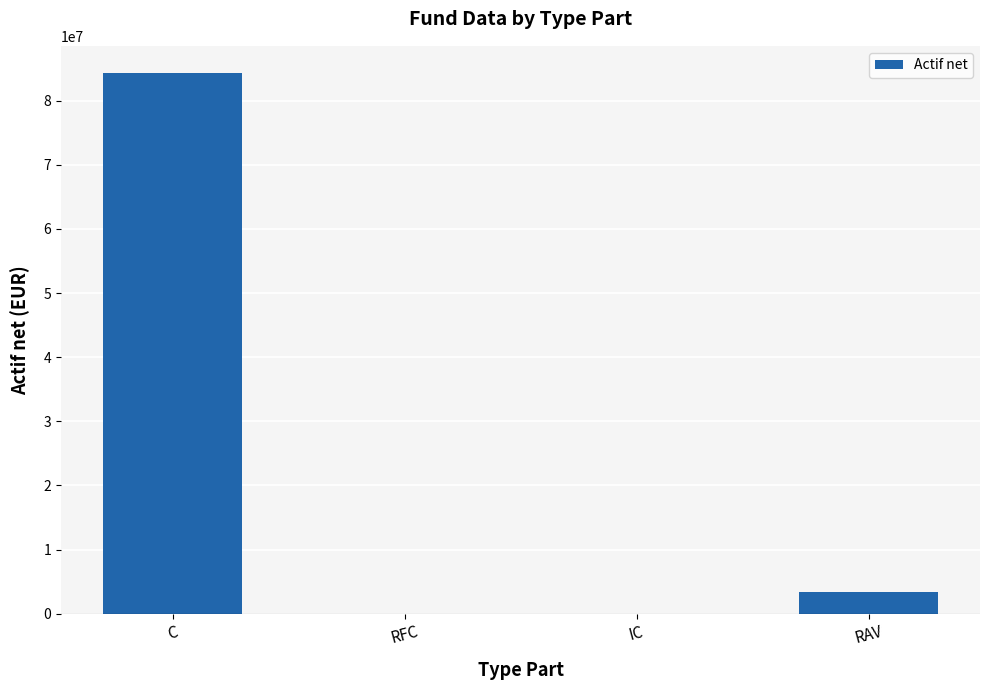

What is the sum of the values at RAV and C?

87694510.7